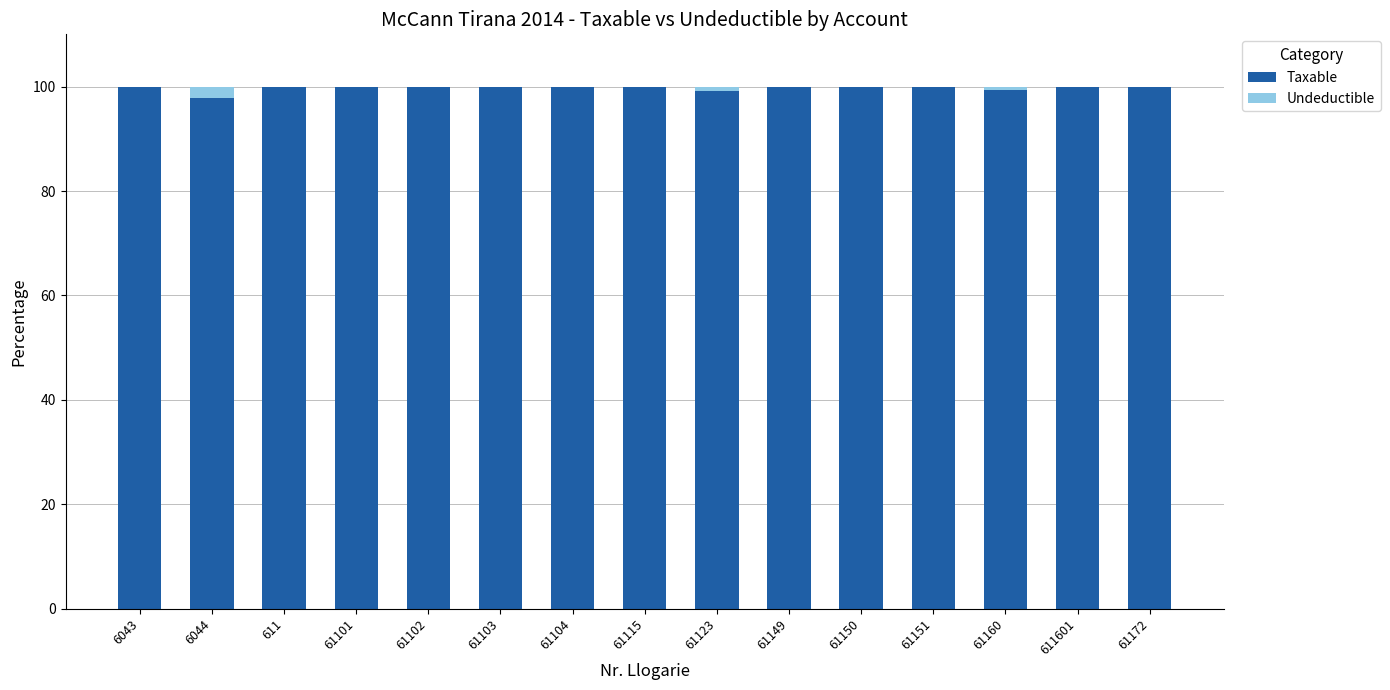

Does the chart contain stacked bars?

Yes